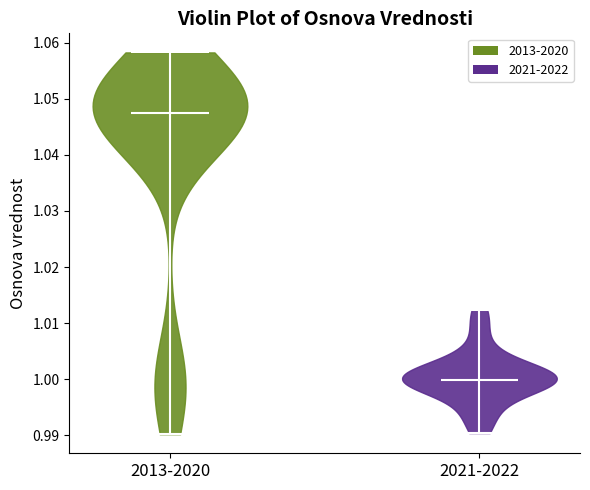

Reading left to right, read every violin against the y-axis: where its median line is, and the lowest and highest points it reaches. The values are not printed on the chart, so give them approximately, as read against the axis.

2013-2020: median line 1.047, lowest point 0.990, highest point 1.058
2021-2022: median line 1.000, lowest point 0.990, highest point 1.012